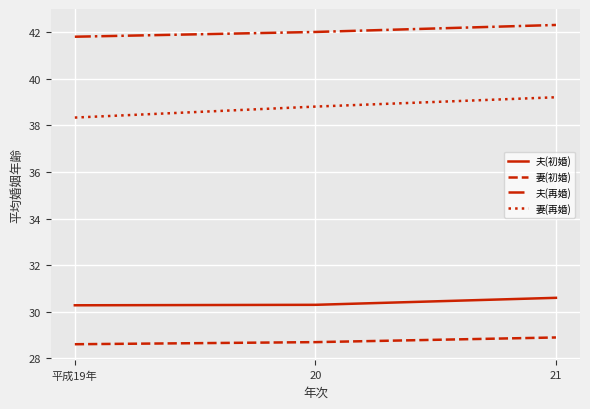

What is the difference between the maximum and minimum values in the 夫(初婚) series?

0.3